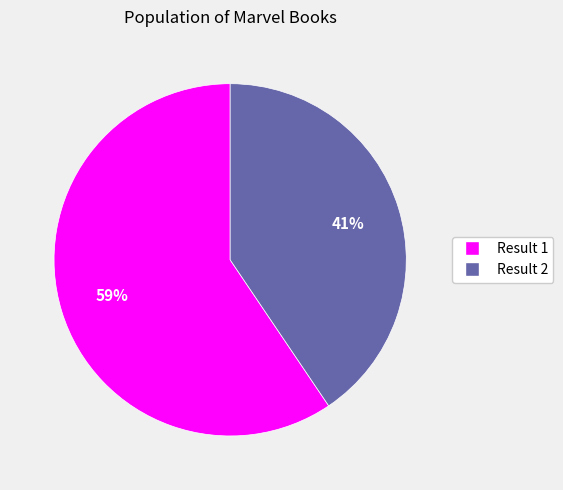

How many segments does this pie chart have?

2